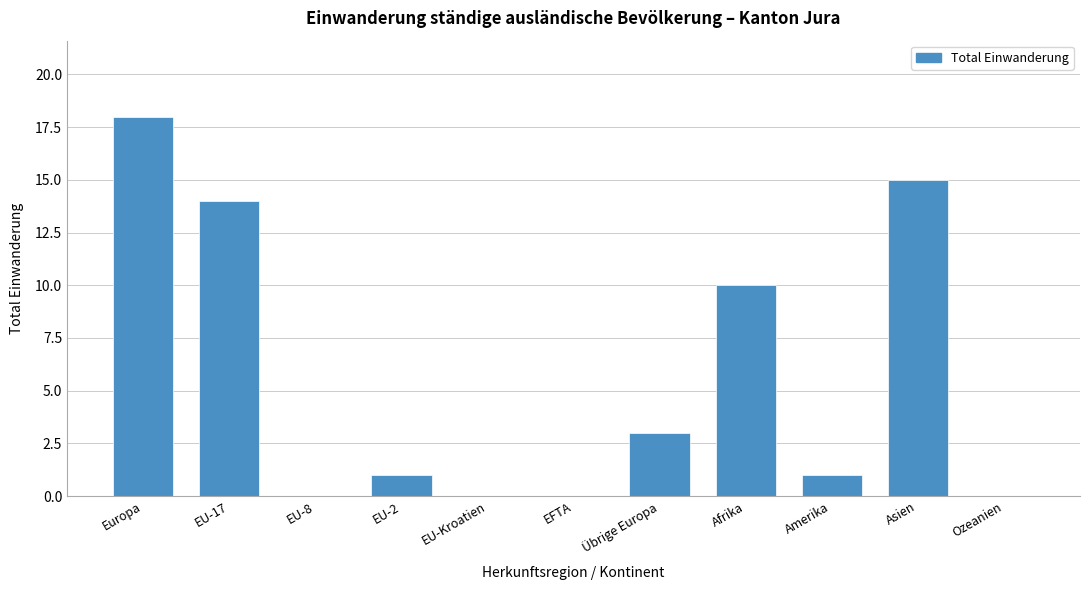

Reading left to right, extract all data points from this chart.

Europa=18	EU-17=14	EU-8=0	EU-2=1	EU-Kroatien=0	EFTA=0	Übrige Europa=3	Afrika=10	Amerika=1	Asien=15	Ozeanien=0